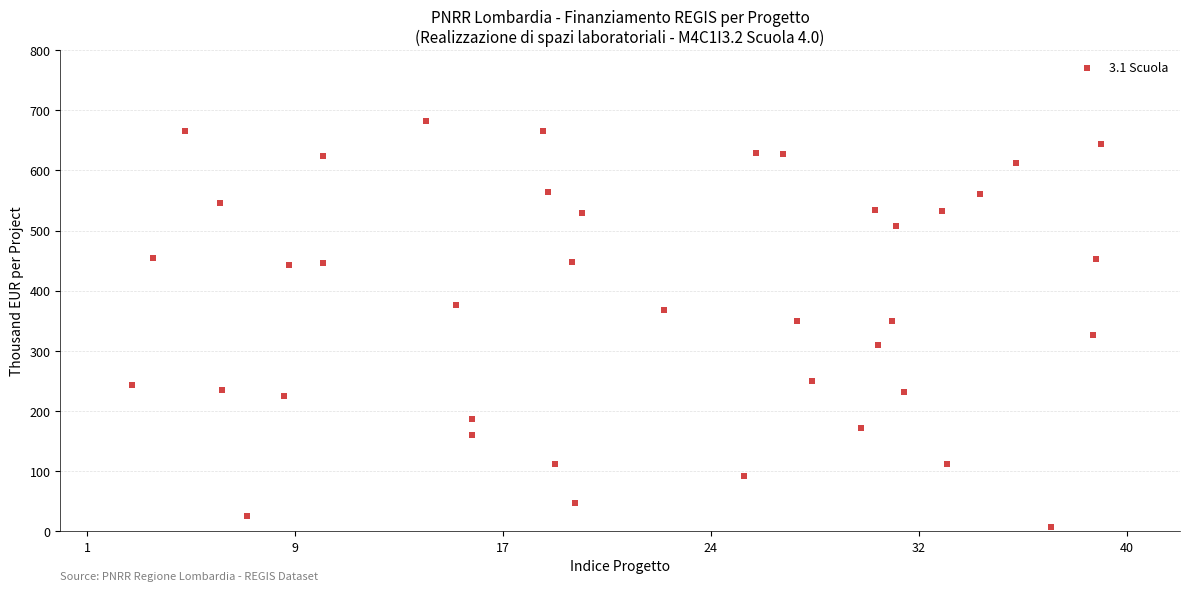

What is the range of Y values (max minus min)?

676.8